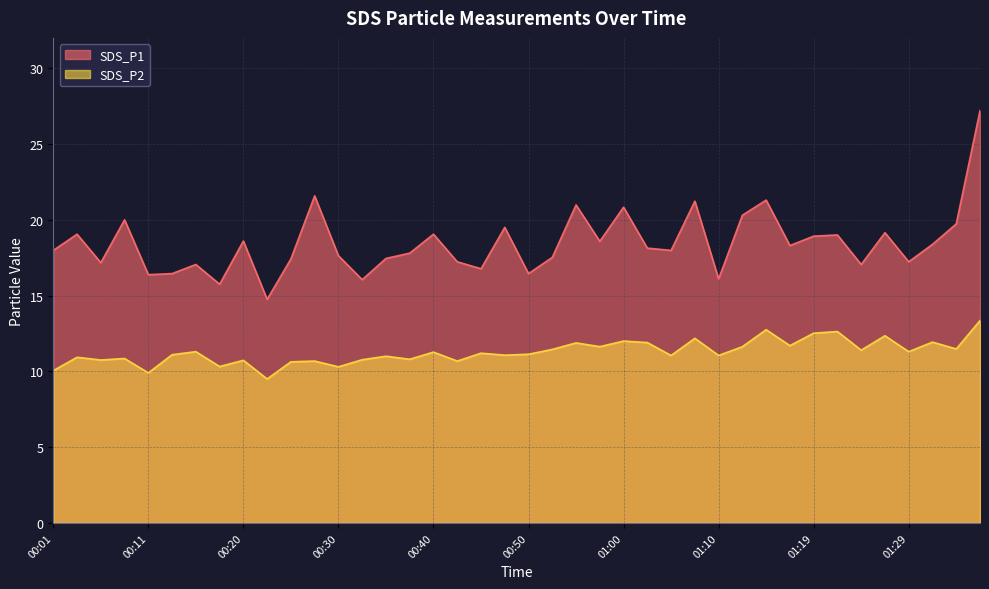

Which has a higher value, 00:57 or 00:40?

00:40